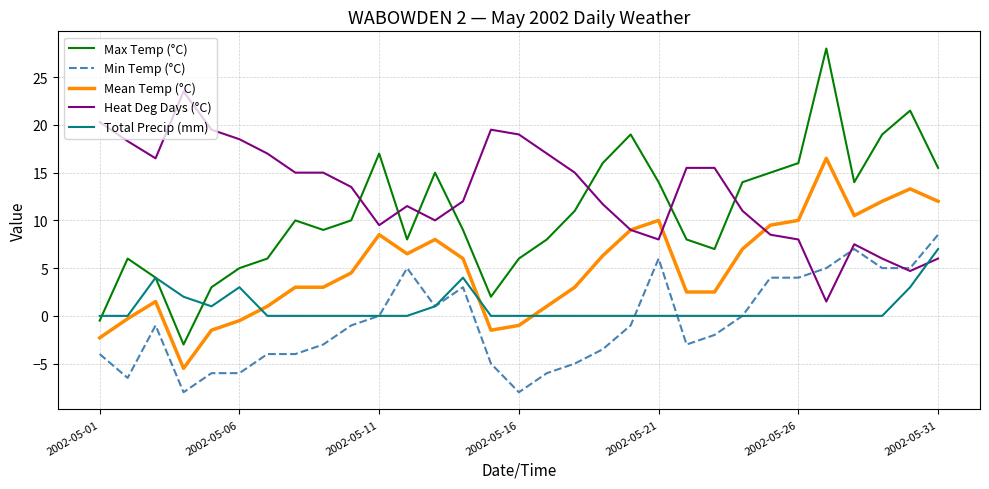

What is the greatest value displayed?

28.0